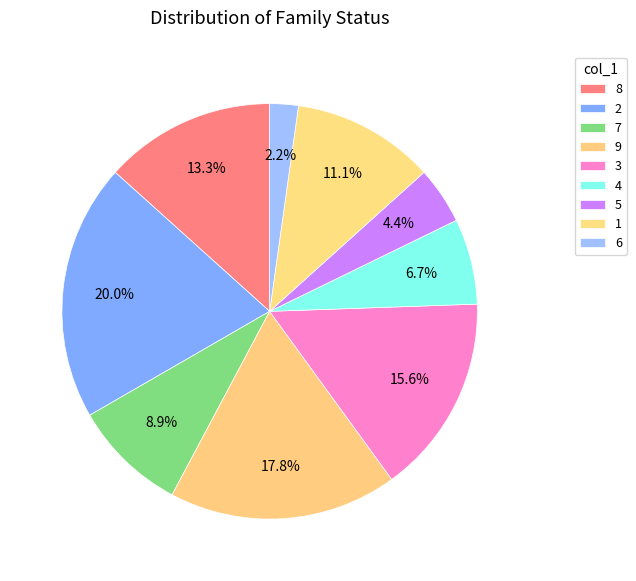

To the nearest percent, what is the average slice percentage?

11%